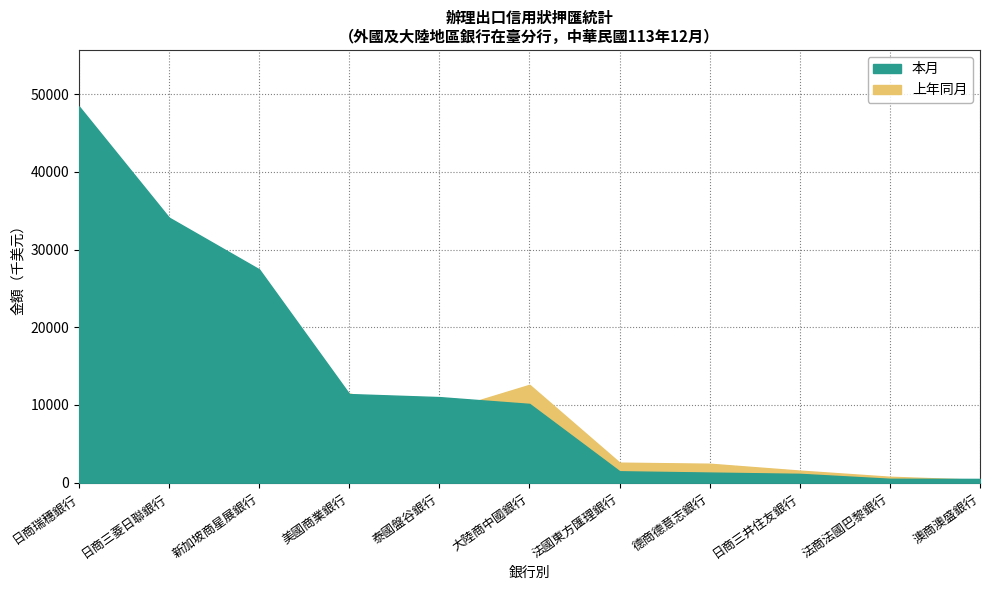

Which label corresponds to the largest value in the chart?

日商瑞穗銀行